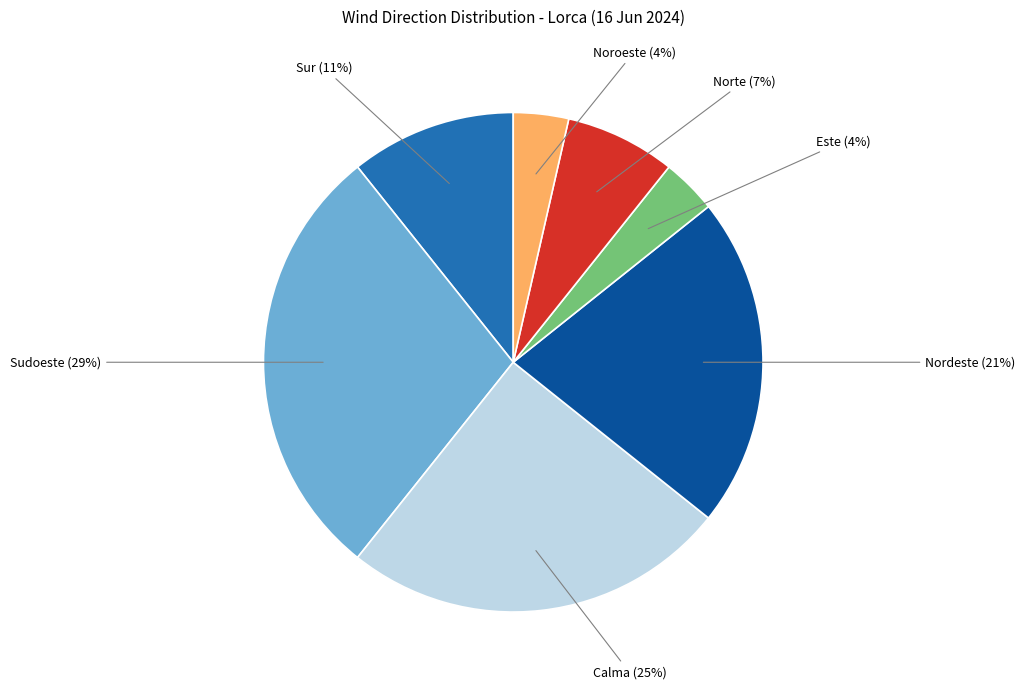

To the nearest percent, what is the difference between the largest and smallest slice percentages?

25%